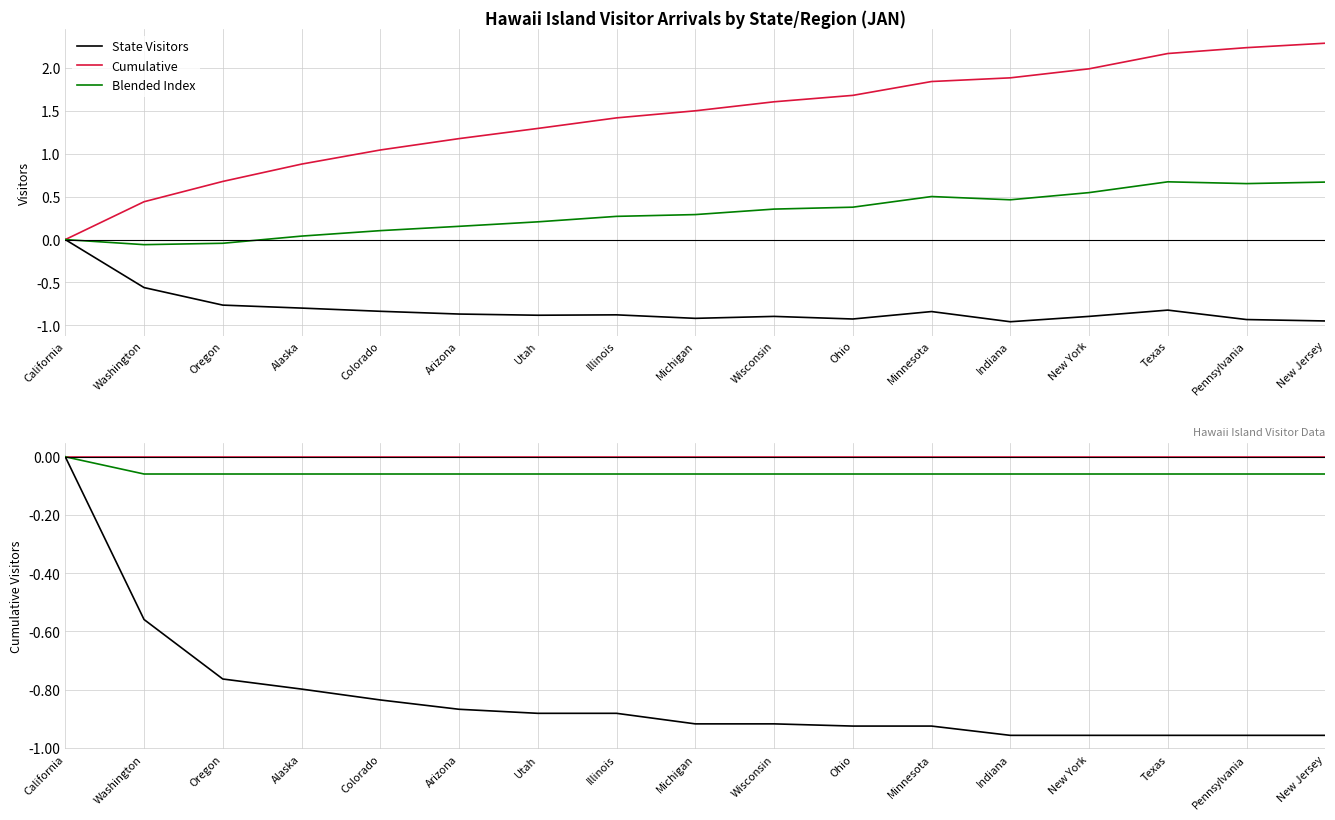

What is the average value of the State Visitors series?

-0.8